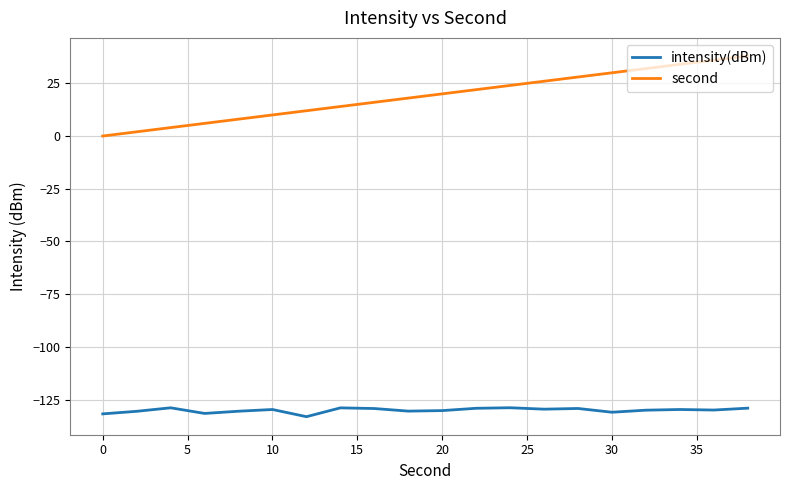

Which series has the largest range (max minus min)?

second